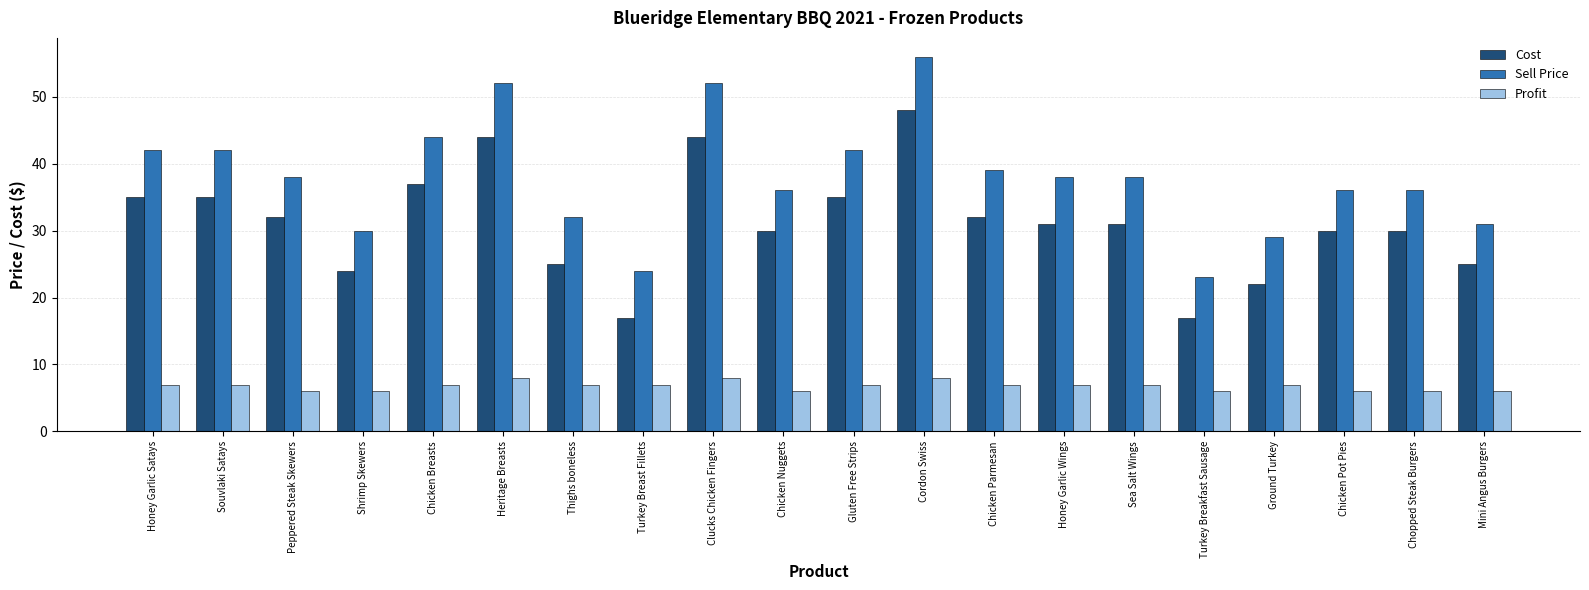

What is the greatest value displayed?

56